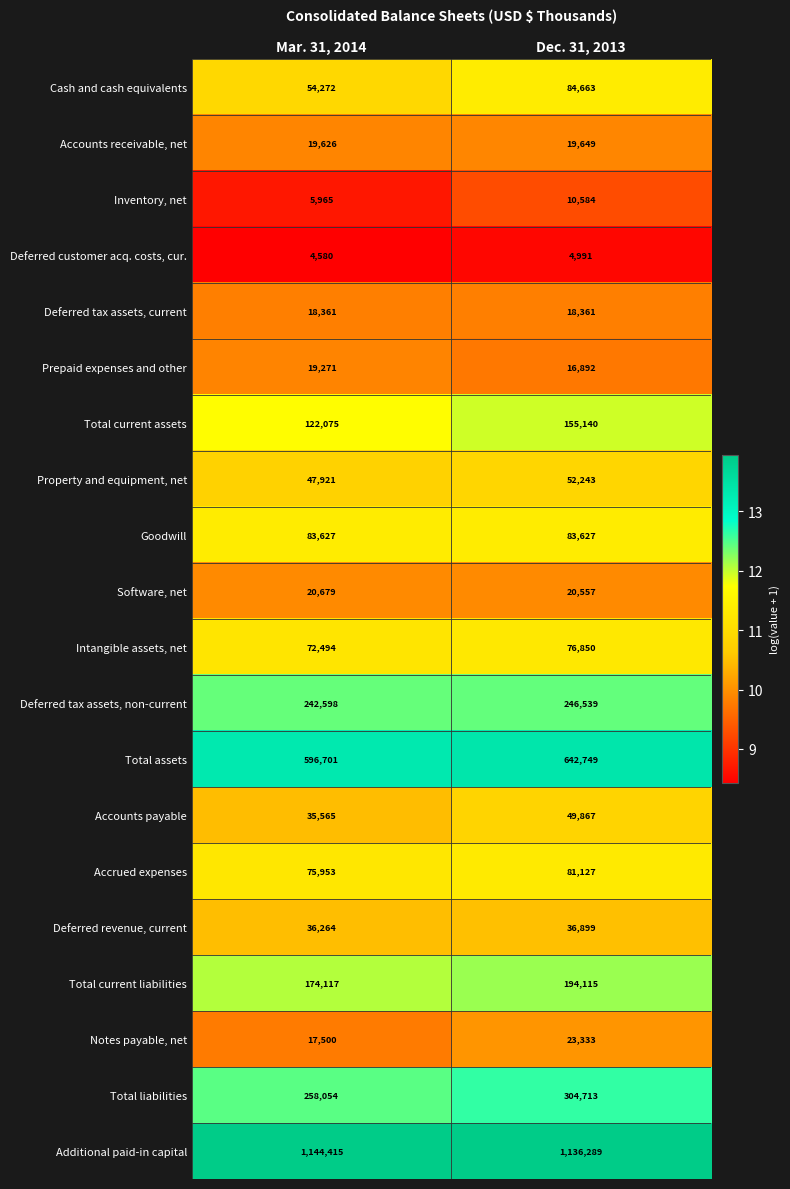

Is the value of Inventory, net at Dec. 31, 2013 greater than the value of Notes payable, net at Dec. 31, 2013?

No